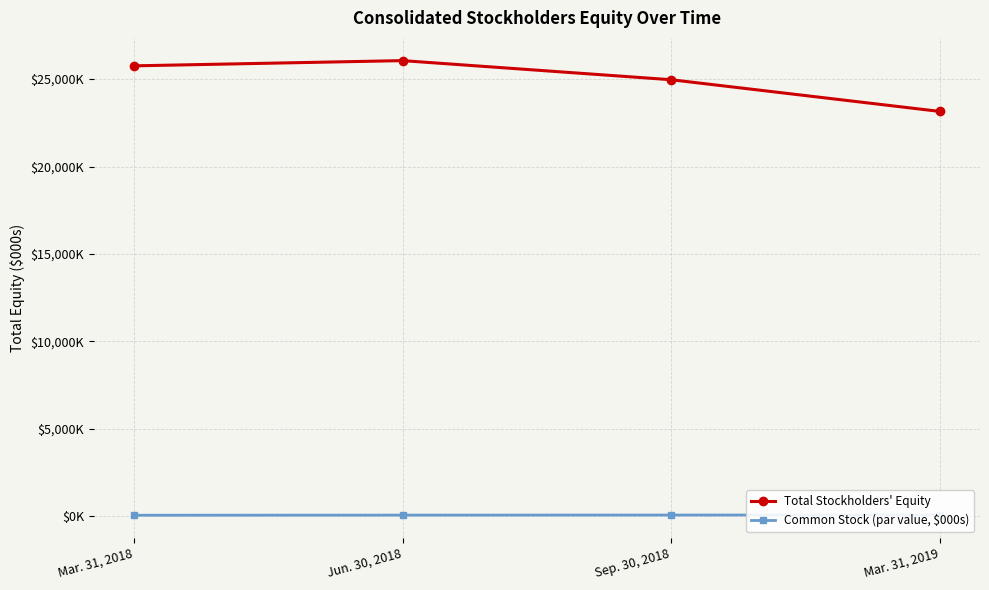

What are all the series names shown in the legend?

Total Stockholders' Equity, Common Stock (par value, $000s)